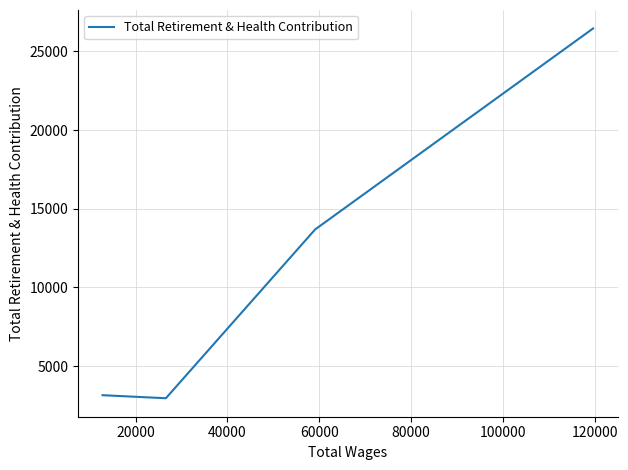

What is the minimum value shown in the chart?

2959